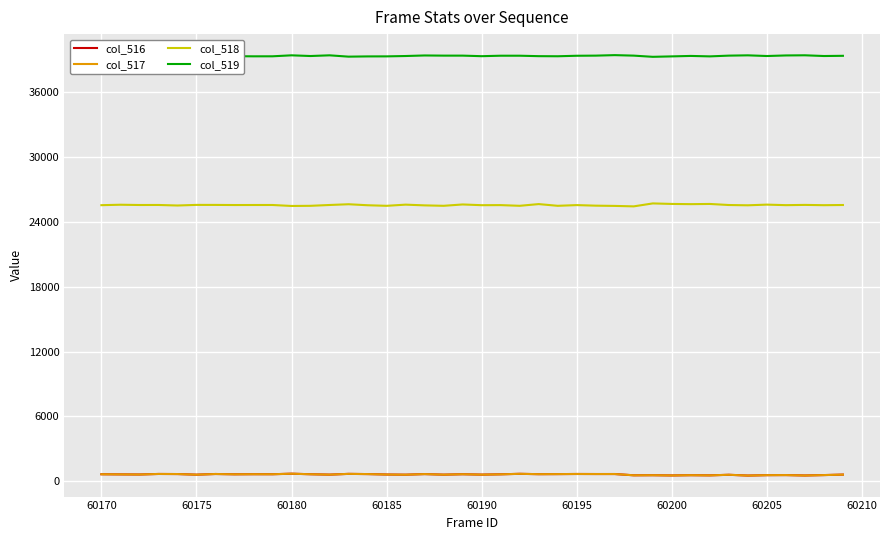

What is the greatest value displayed?

39425